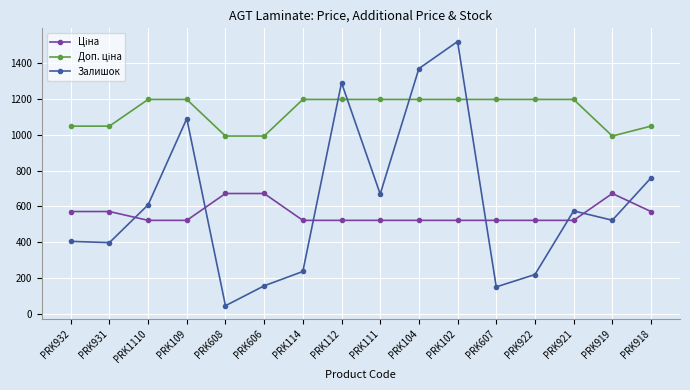

What is the label of the 14th point from the right?

PRK1110